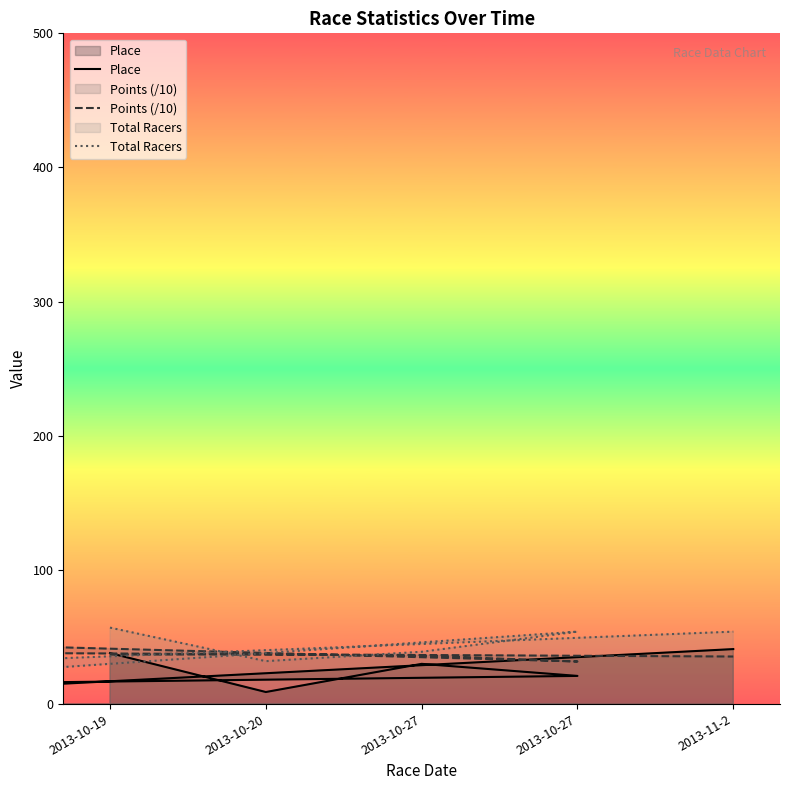

What are all the series names shown in the legend?

Place, Points (/10), Total Racers